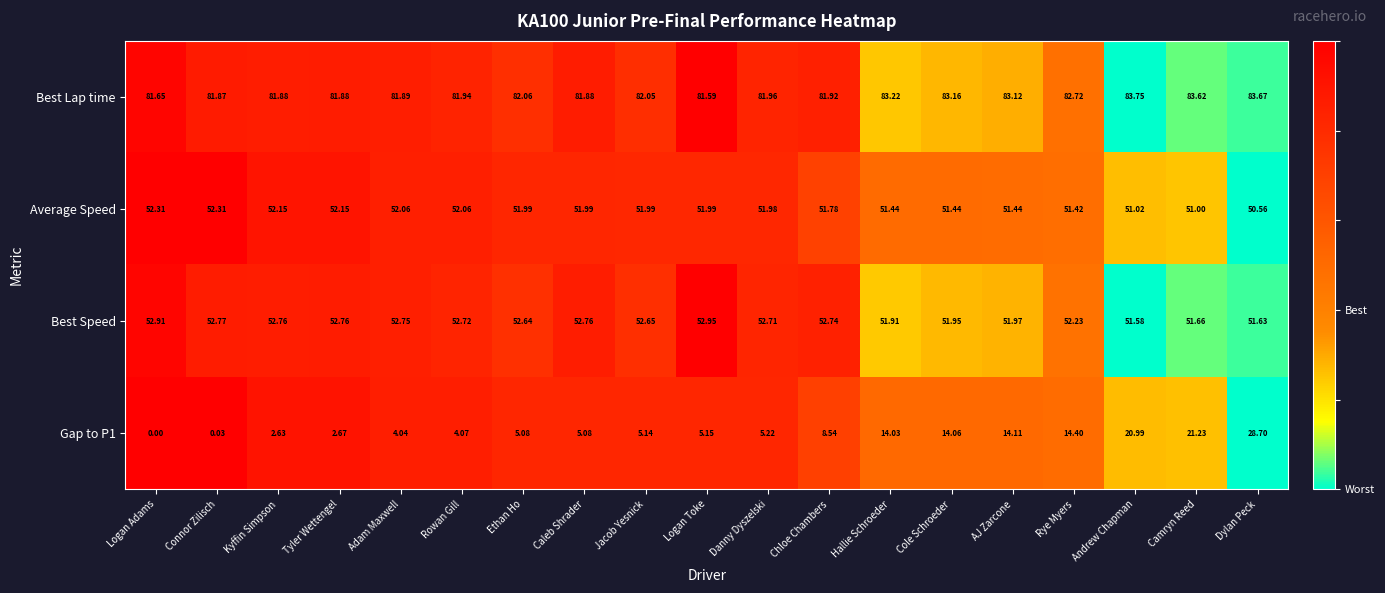

How many distinct data groups are displayed?

4